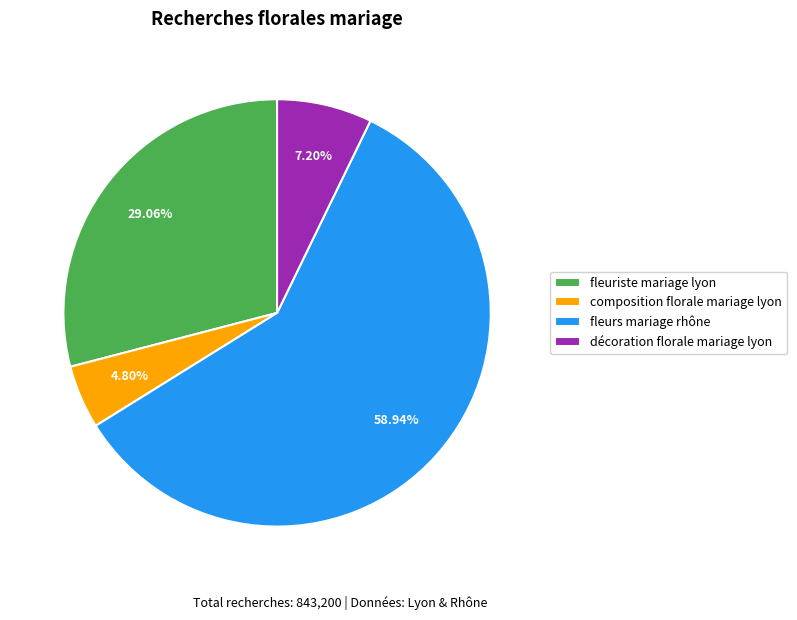

Count the number of slices in the pie.

4